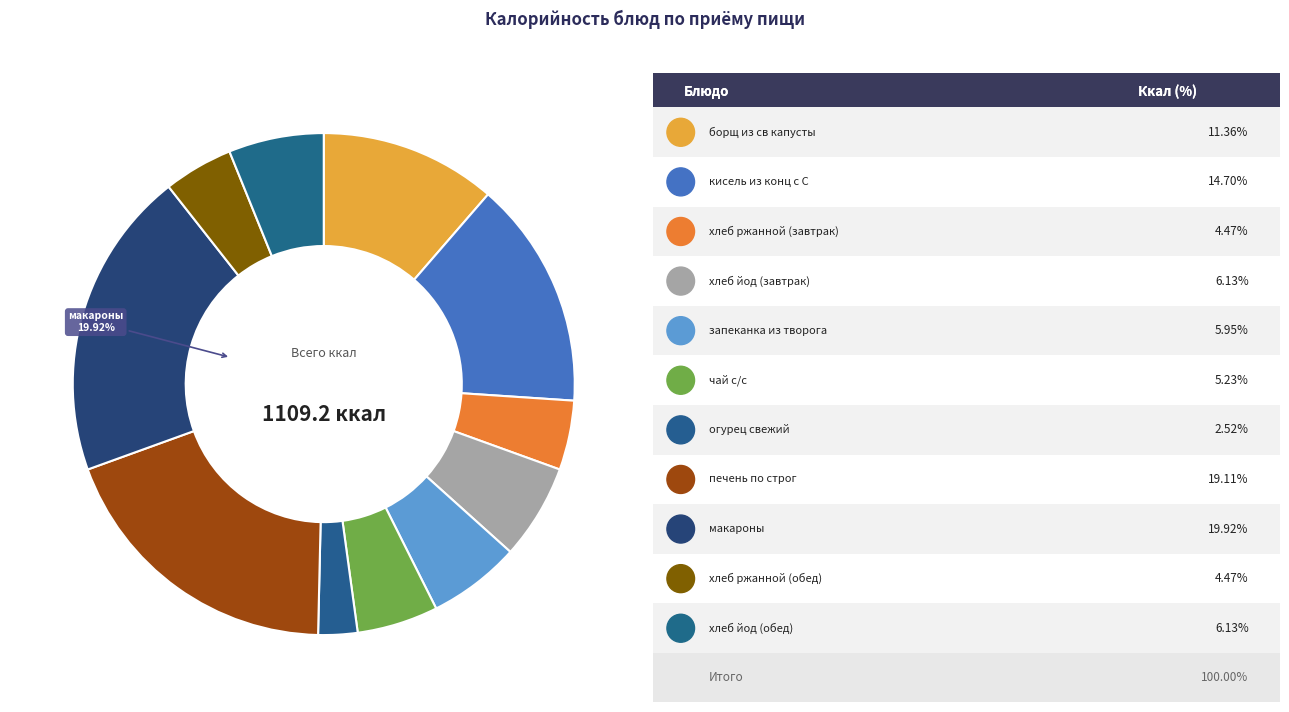

How many slices are in this pie chart?

11